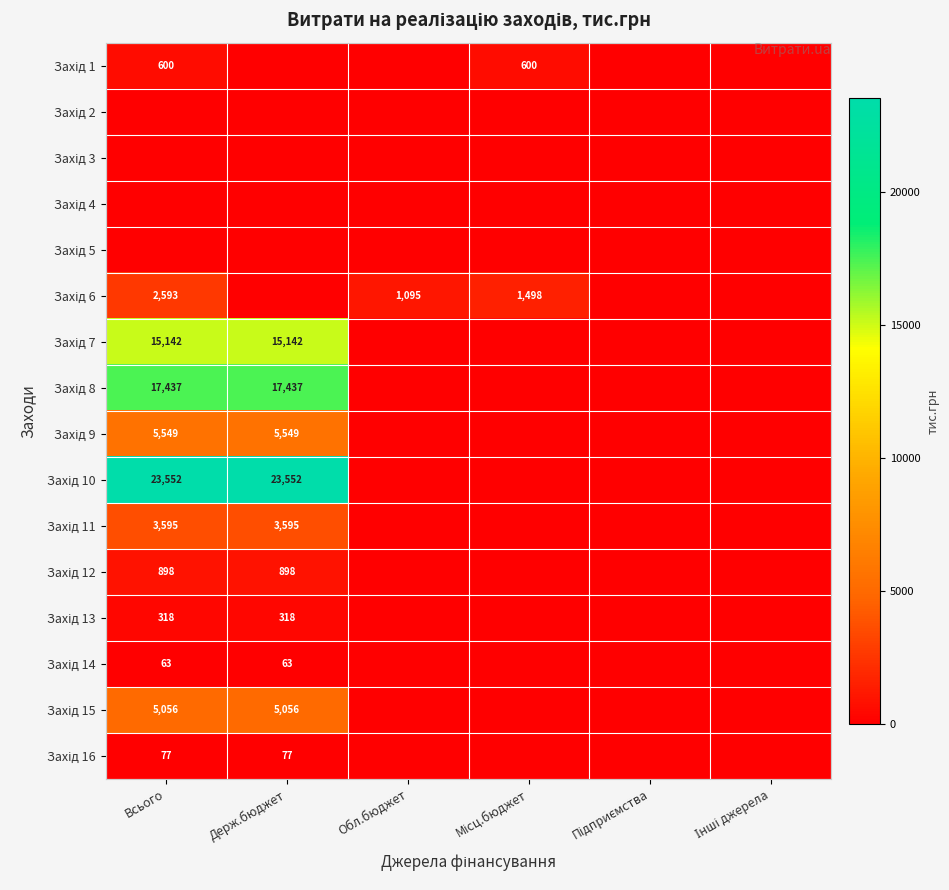

At which category does the chart reach its minimum across all series?

Держ.бюджет